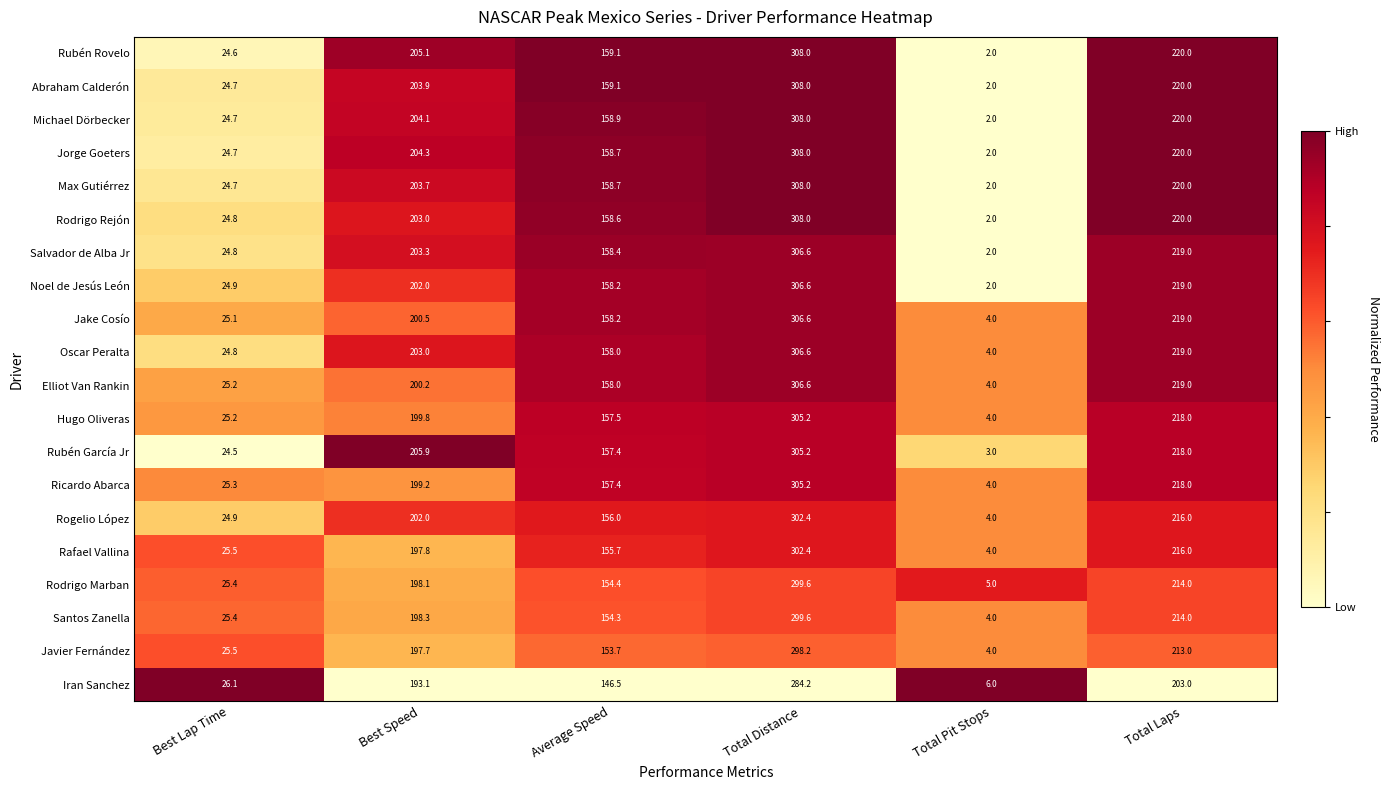

What is the greatest value displayed?

308.0